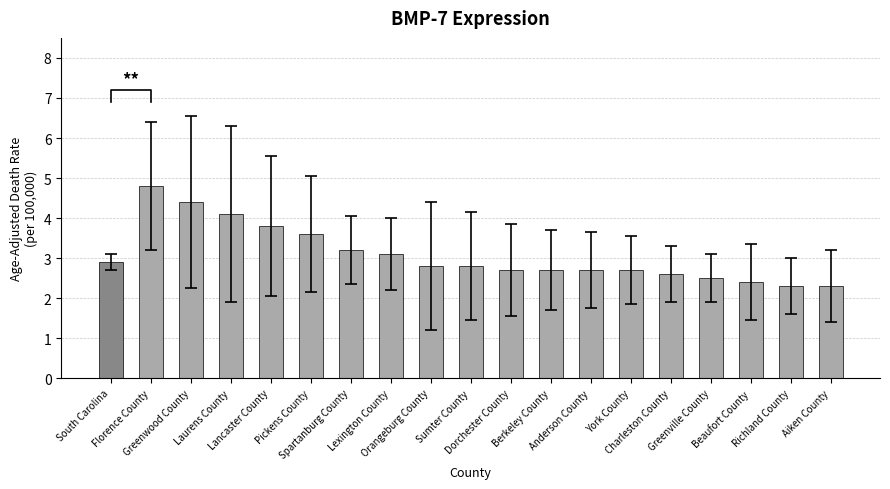

List the labels in order of value, smallest first.

Richland County, Aiken County, Beaufort County, Greenville County, Charleston County, Dorchester County, Berkeley County, Anderson County, York County, Orangeburg County, Sumter County, South Carolina, Lexington County, Spartanburg County, Pickens County, Lancaster County, Laurens County, Greenwood County, Florence County